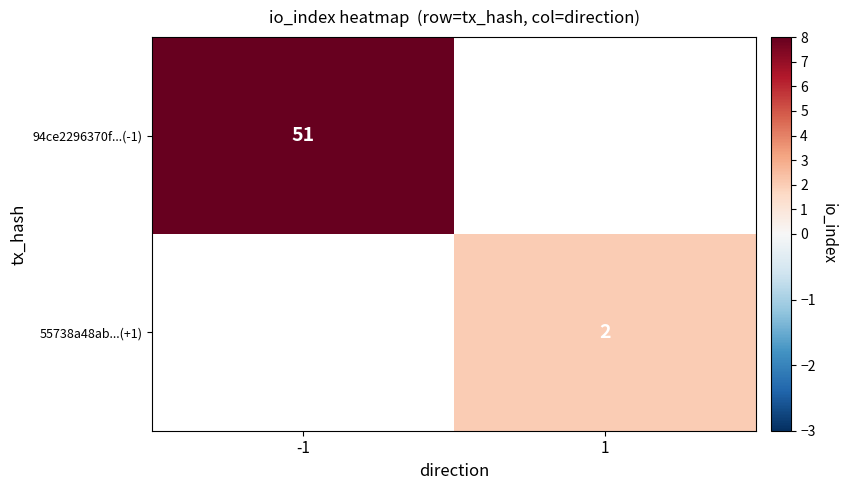

Is the value of 55738a48ab...(+1) at 1 greater than the value of 94ce2296370f...(-1) at -1?

No